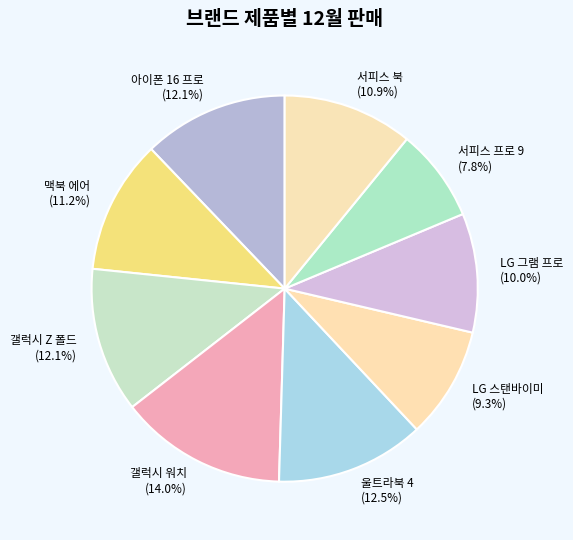

What percentage is NOT represented by 아이폰 16 프로?

87.9%